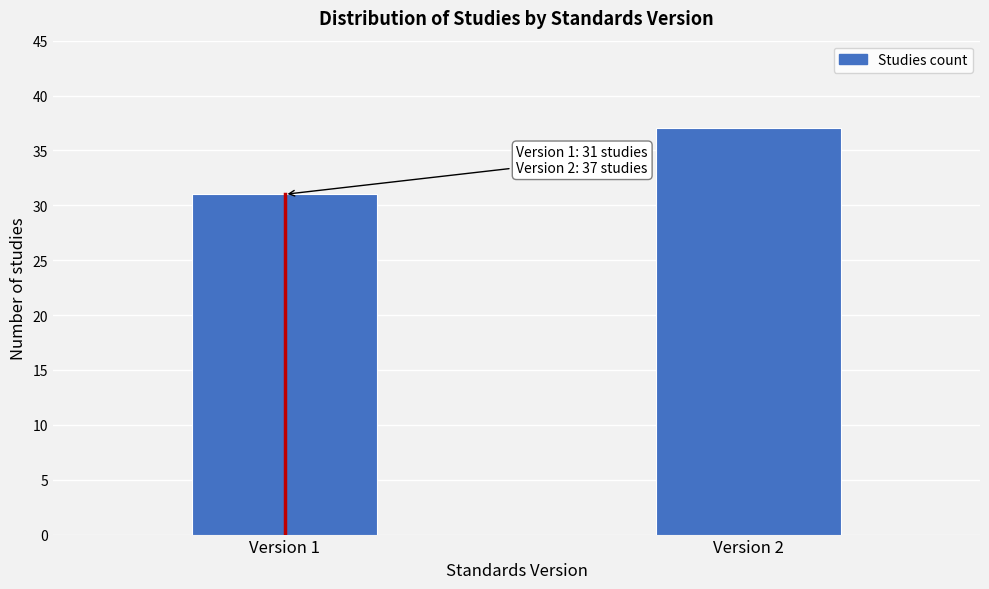

Reading left to right, what are all the values shown in this chart?

Version 1=31	Version 2=37